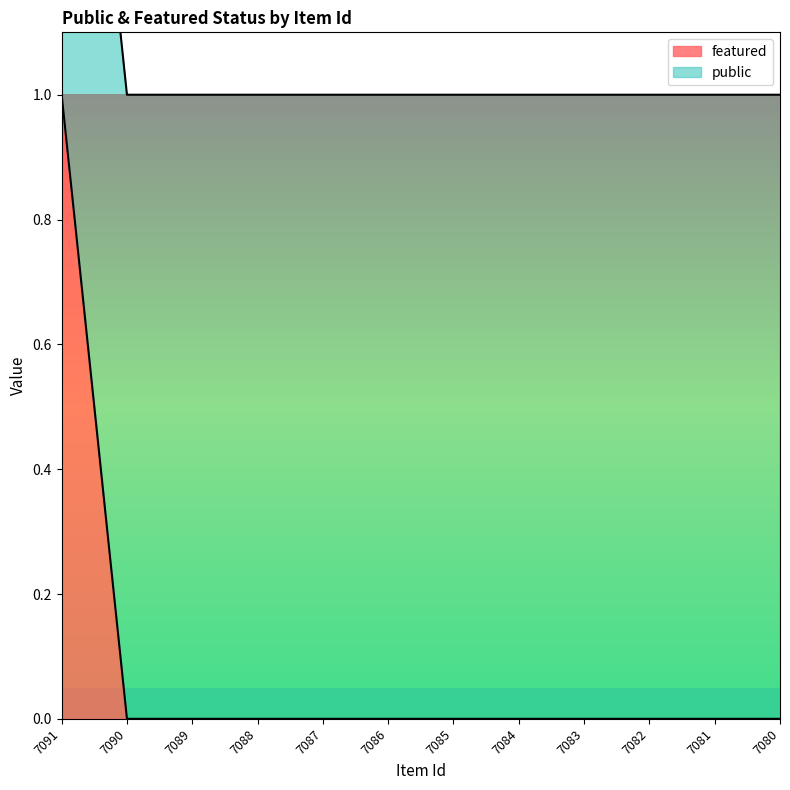

Is it true that featured equals 1 at 7088?

False